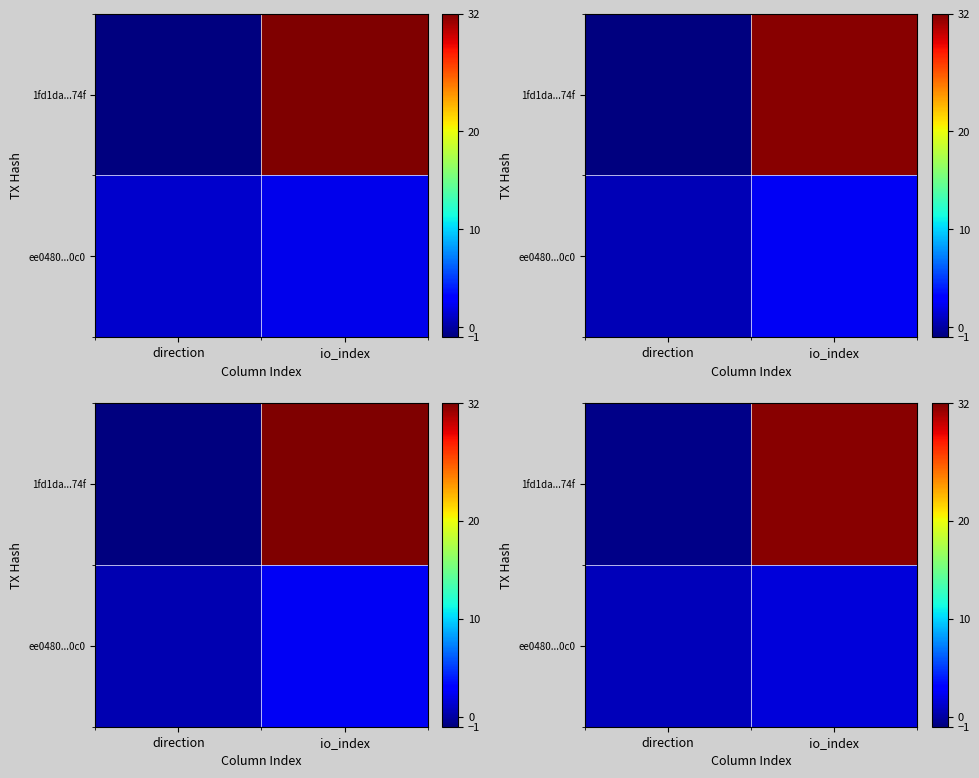

How many values in 1fd1da...74f are above zero?

1